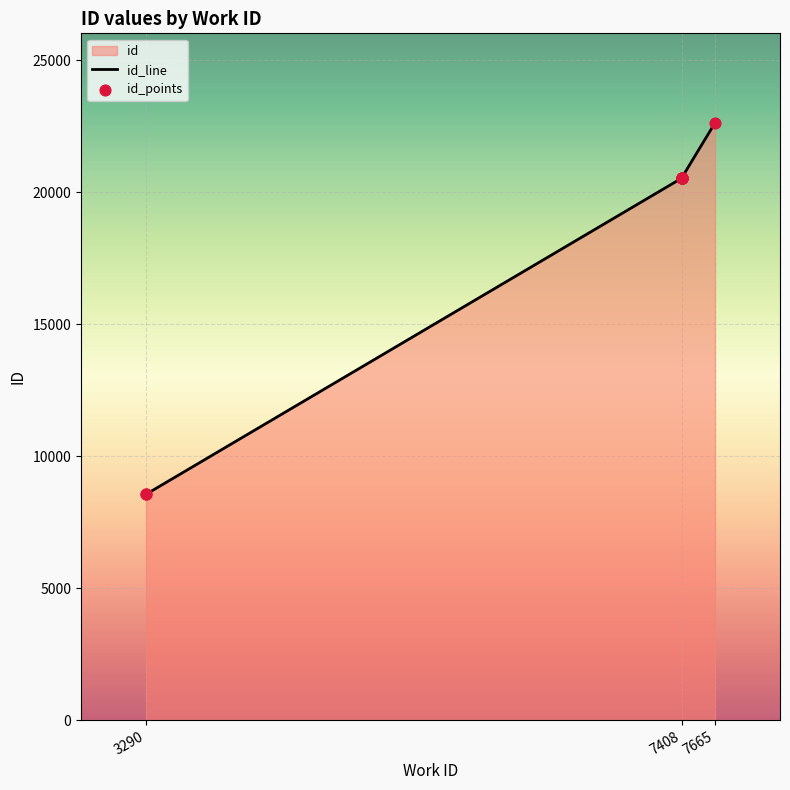

What is the change in value from 3290 to 7408?

+11972